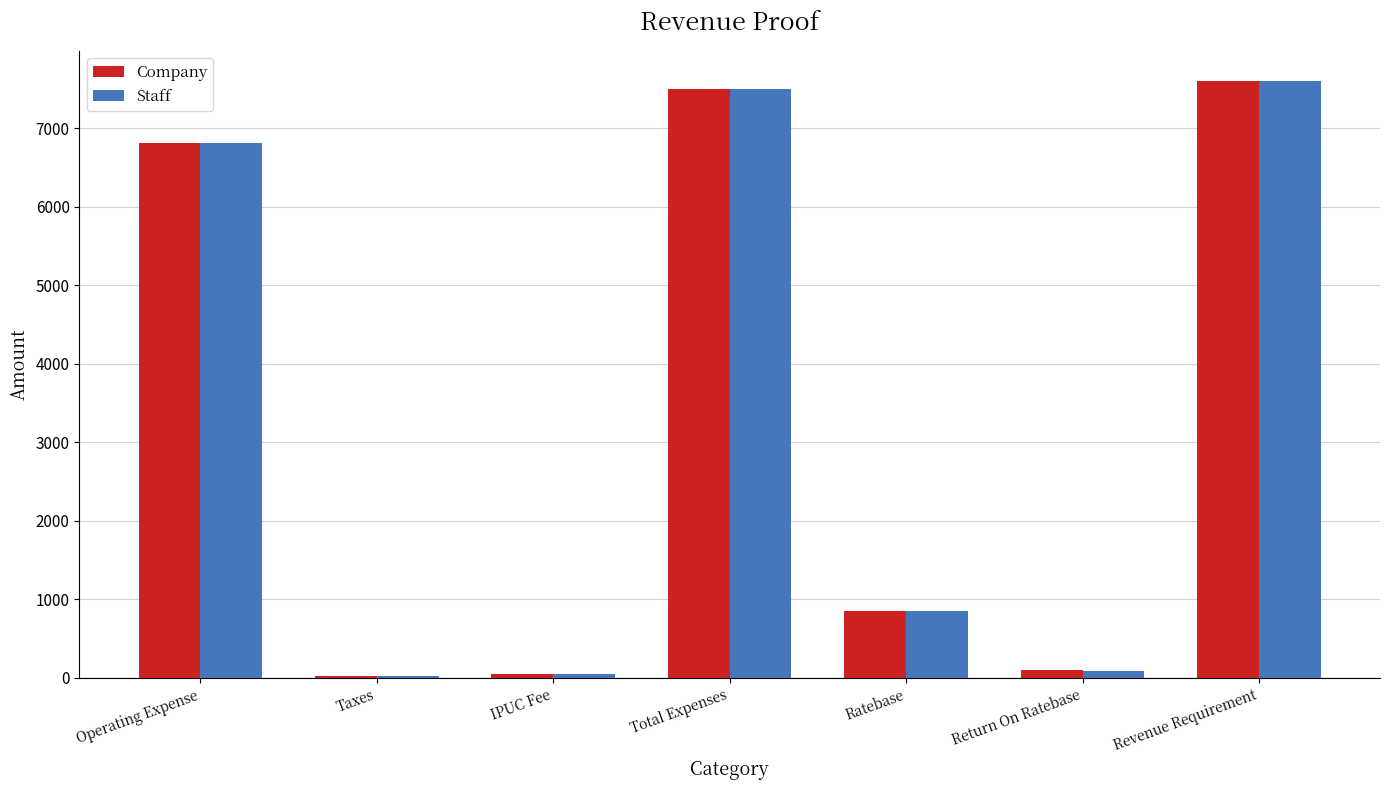

What is the sum of all Staff values?

22927.6